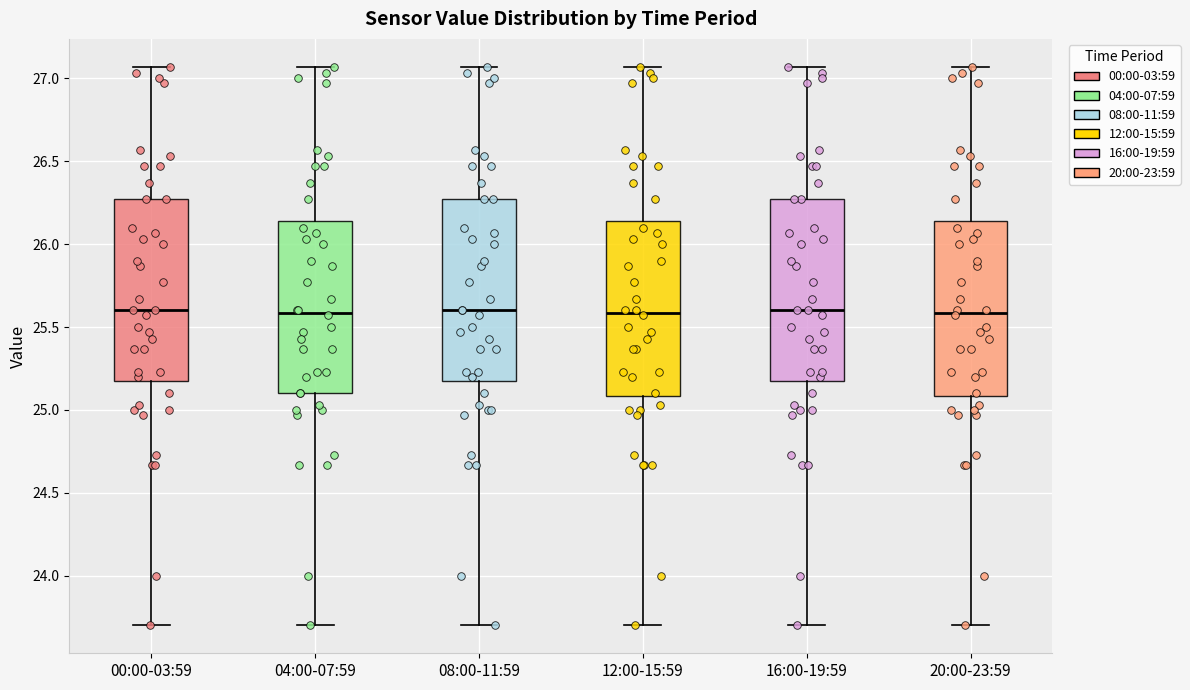

Reading left to right, transcribe this box plot: for each box, give where its median line is, the range the box spans, and where its two whiskers end, as read against the y-axis. The values are not printed on the chart, so give them approximately, as read against the axis.

00:00-03:59: median 25.60, box 25.20 to 26.25, whiskers 23.70 to 27.05
04:00-07:59: median 25.60, box 25.10 to 26.15, whiskers 23.70 to 27.05
08:00-11:59: median 25.60, box 25.20 to 26.25, whiskers 23.70 to 27.05
12:00-15:59: median 25.60, box 25.10 to 26.15, whiskers 23.70 to 27.05
16:00-19:59: median 25.60, box 25.20 to 26.25, whiskers 23.70 to 27.05
20:00-23:59: median 25.60, box 25.10 to 26.15, whiskers 23.70 to 27.05